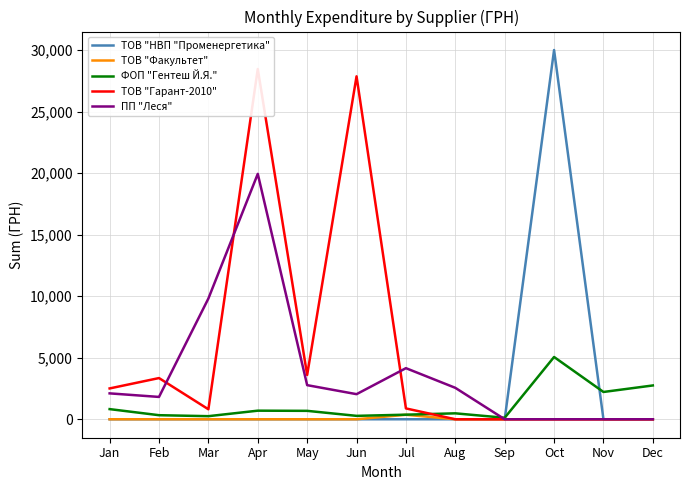

At which label is ТОВ "НВП "Променергетика" closest to 15008?

Jan